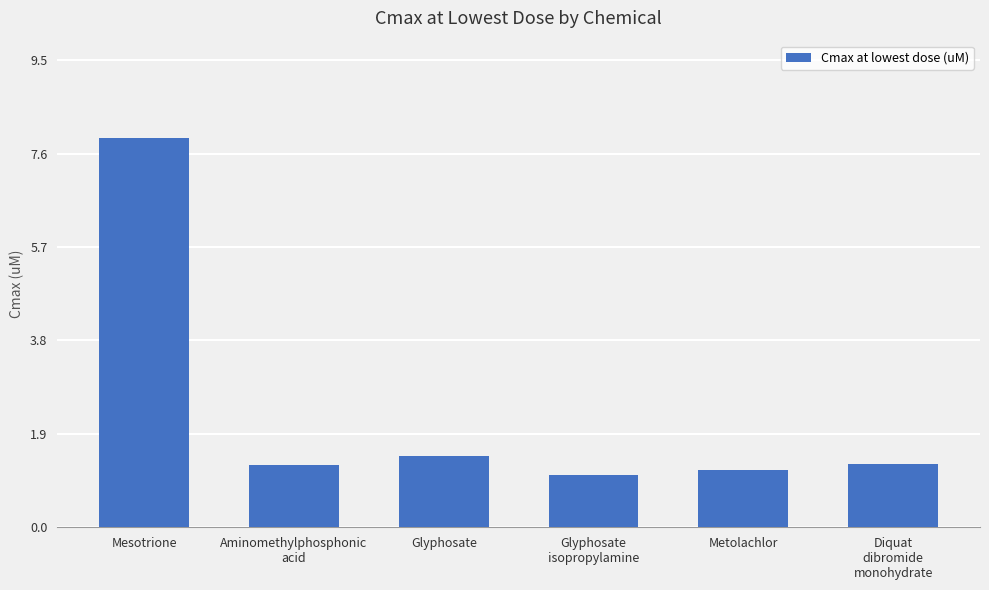

The chart shows a value of 1.1 at Glyphosate
isopropylamine. True or false?

True